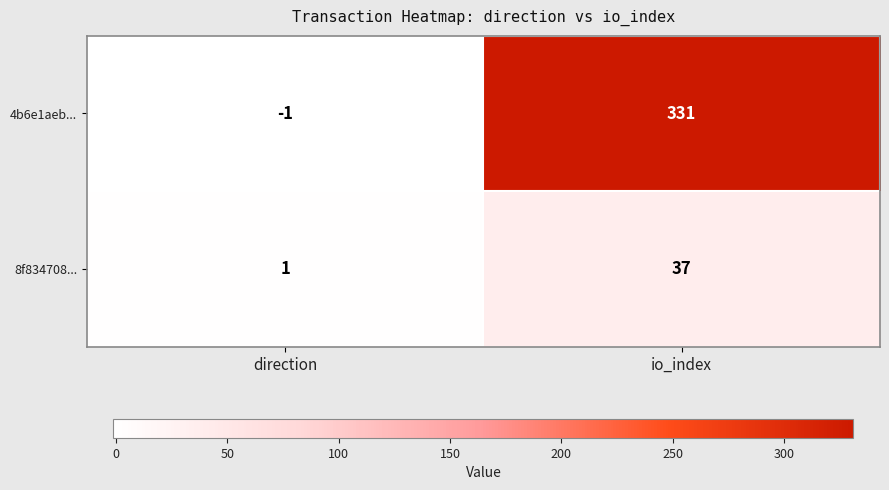

At which category does the chart reach its peak across all series?

io_index